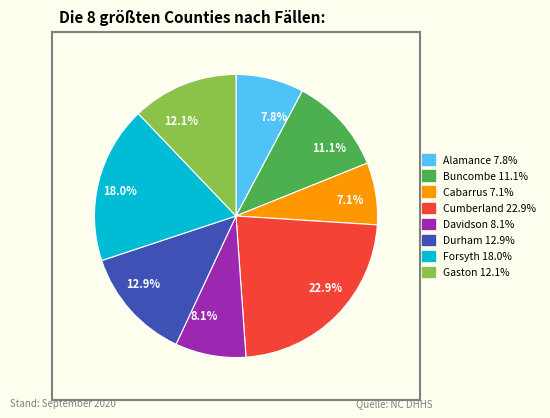

The Davidson slice represents 8% of the pie. True or false?

True